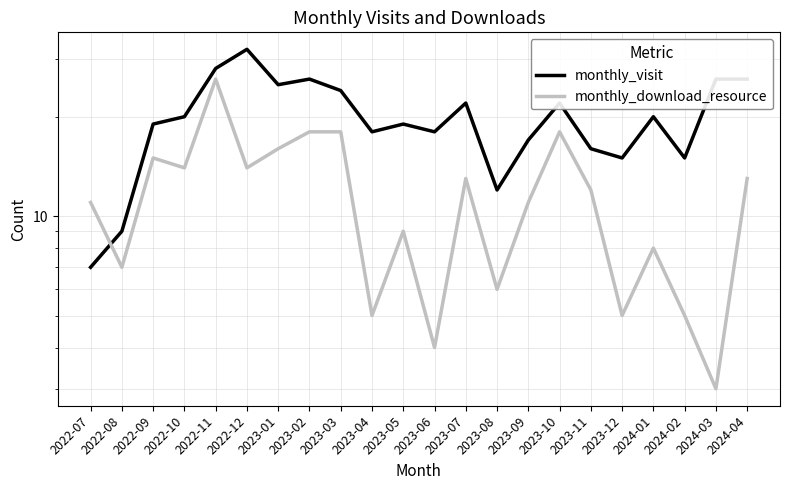

Between 2023-07 and 2023-10, which series saw the biggest shift?

monthly_download_resource